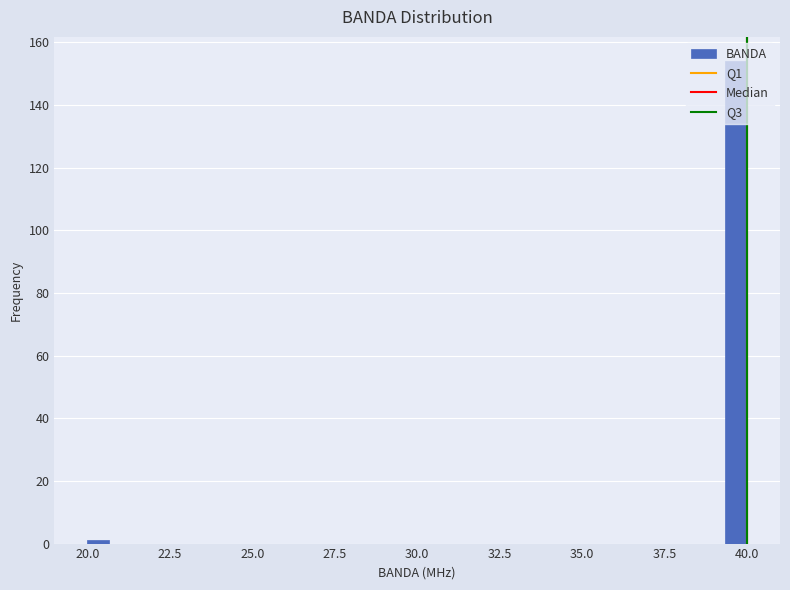

Around what value on the x-axis is the tallest bar? Give the approximate position of its centre, as read against the axis.

39.5